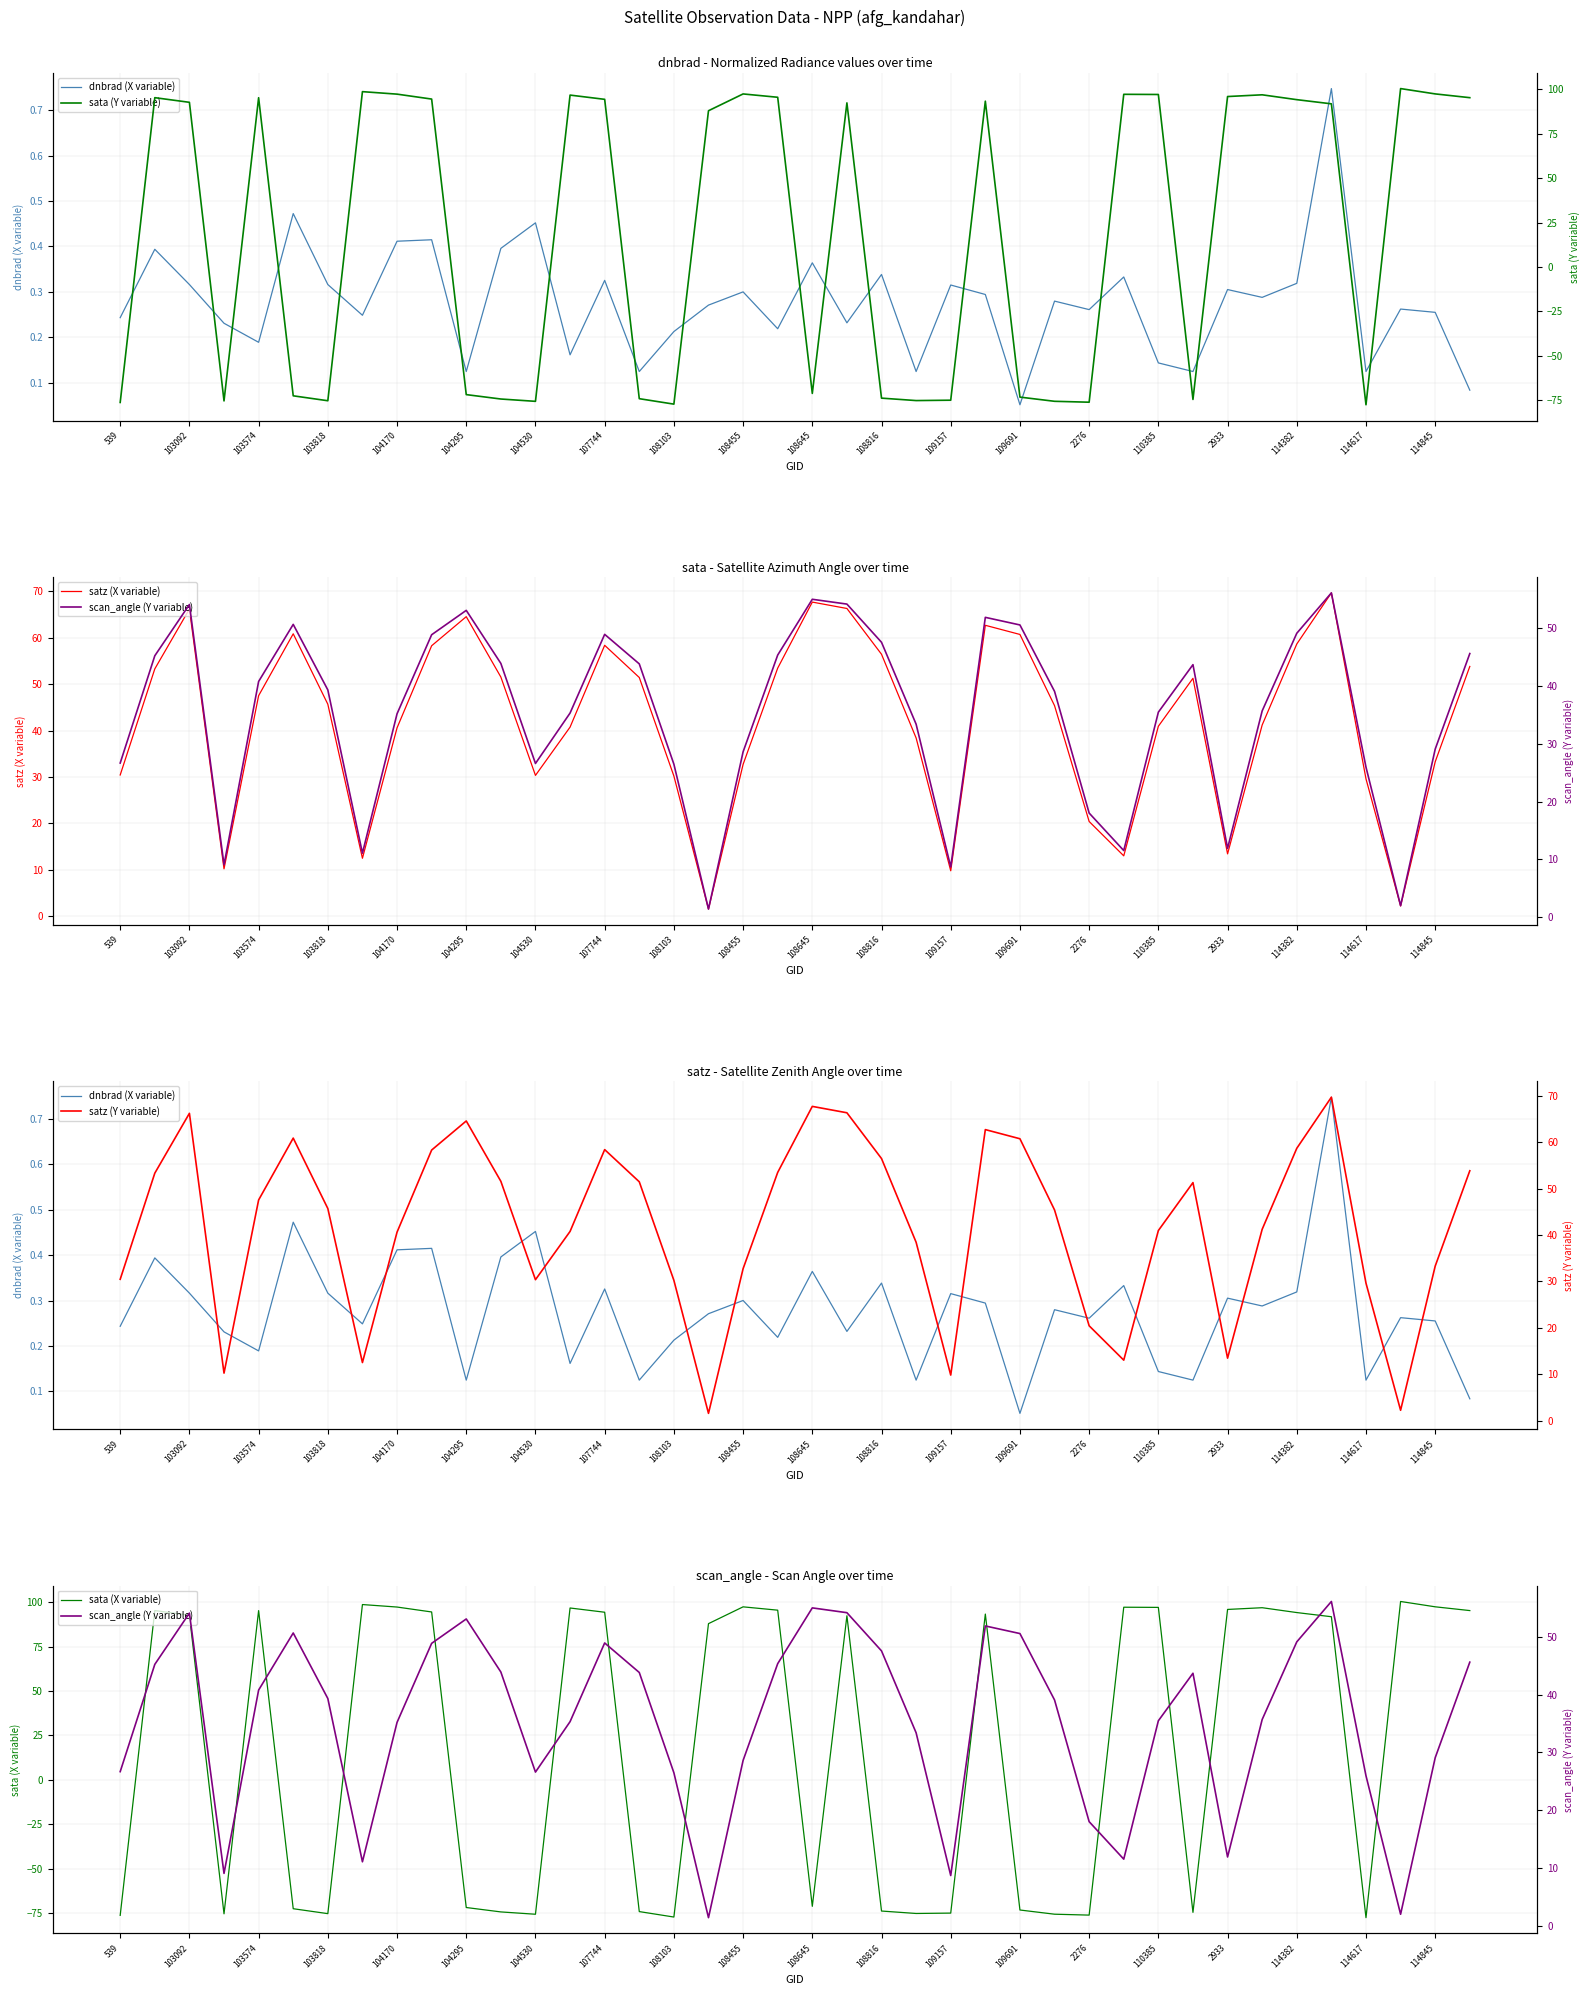

How many values in the sata (Y variable) series exceed 92?

20